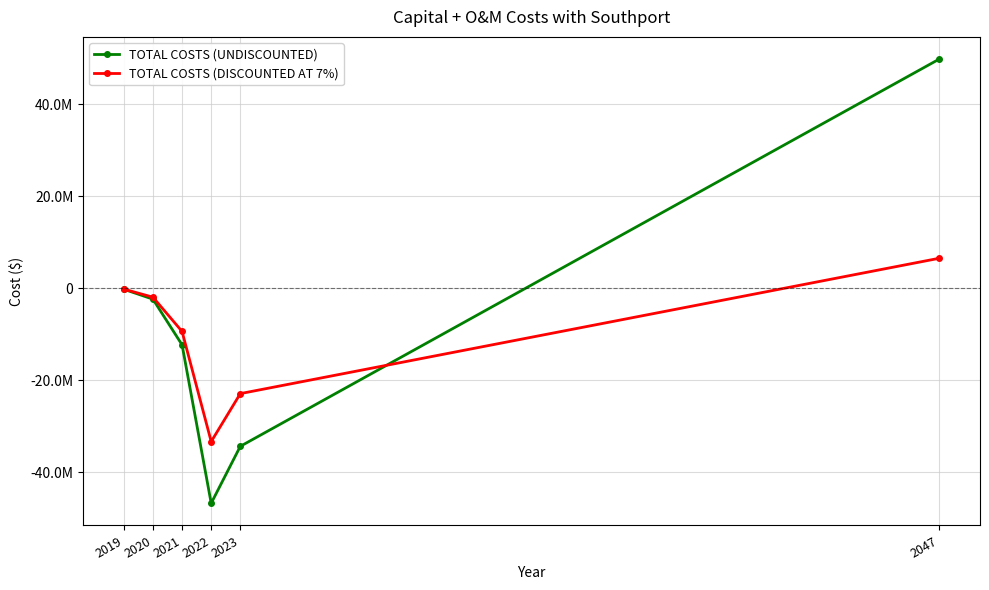

True or false: TOTAL COSTS (DISCOUNTED AT 7%) has more than 2 interior local peaks.

False